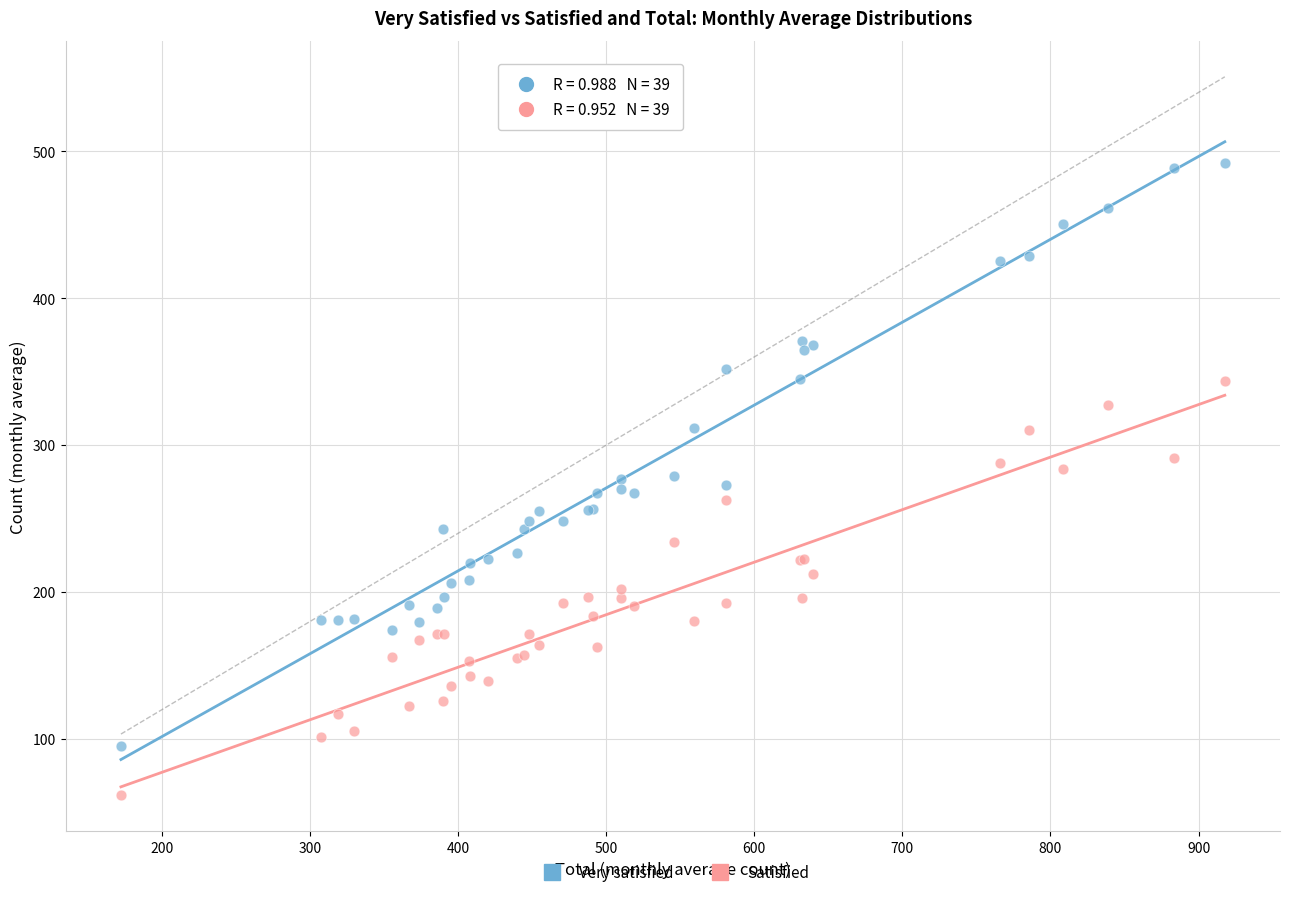

Which series reaches the minimum Y coordinate?

Satisfied